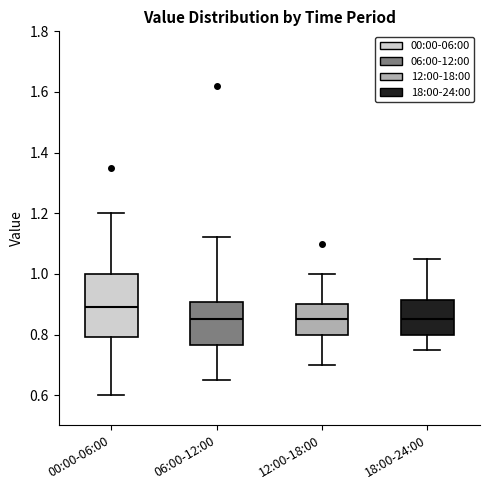

Reading left to right, read every box against the y-axis: the position of its median line, the range the box covers, and the ends of its whiskers. The values are not printed on the chart, so give them approximately, as read against the axis.

00:00-06:00: median 0.90, box 0.80 to 1.00, whiskers 0.60 to 1.20
06:00-12:00: median 0.86, box 0.76 to 0.90, whiskers 0.66 to 1.12
12:00-18:00: median 0.86, box 0.80 to 0.90, whiskers 0.70 to 1.00
18:00-24:00: median 0.86, box 0.80 to 0.92, whiskers 0.76 to 1.06